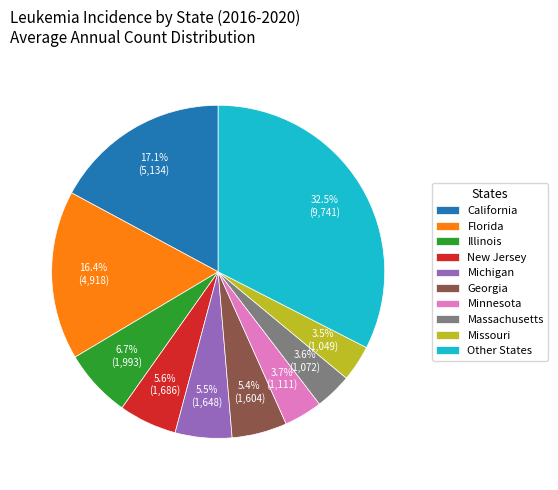

Is it true that Georgia is 15% of the pie?

False